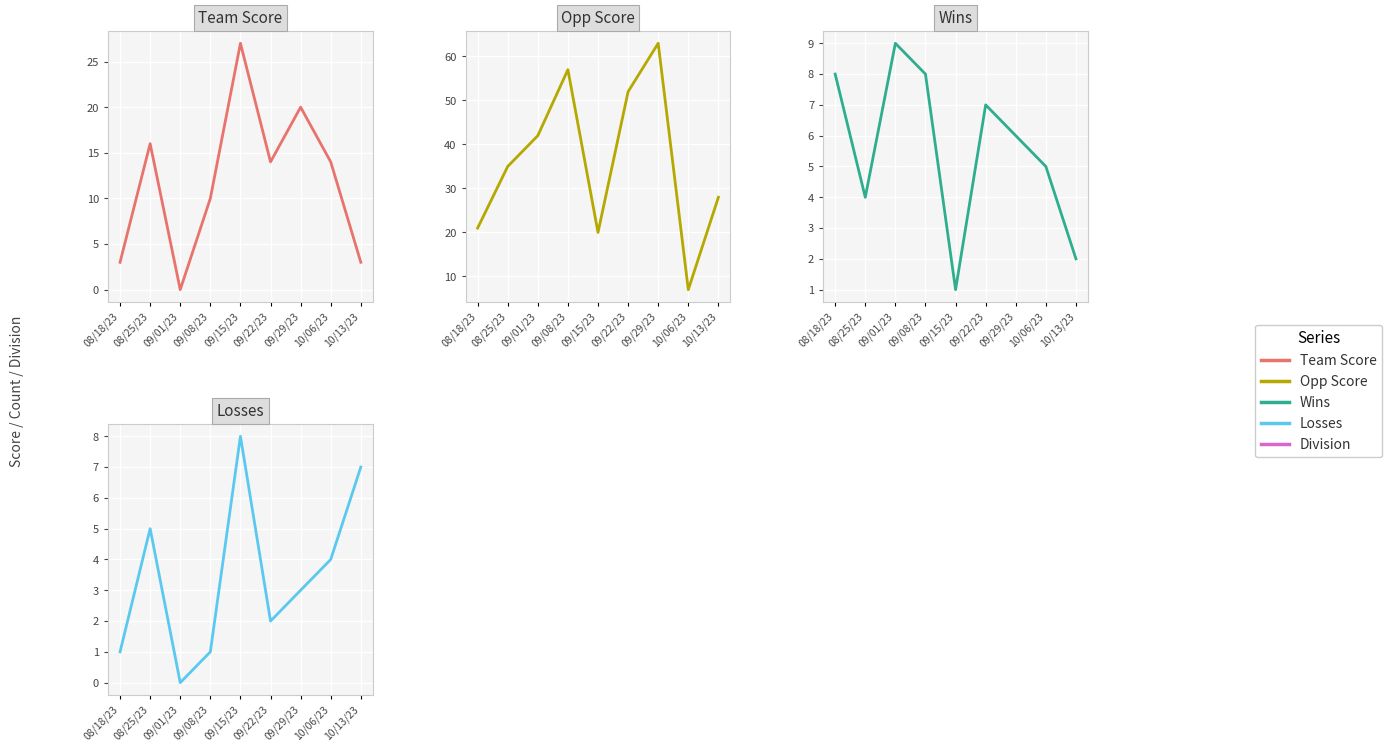

The Wins series shows 8 at 09/08/23. True or false?

True